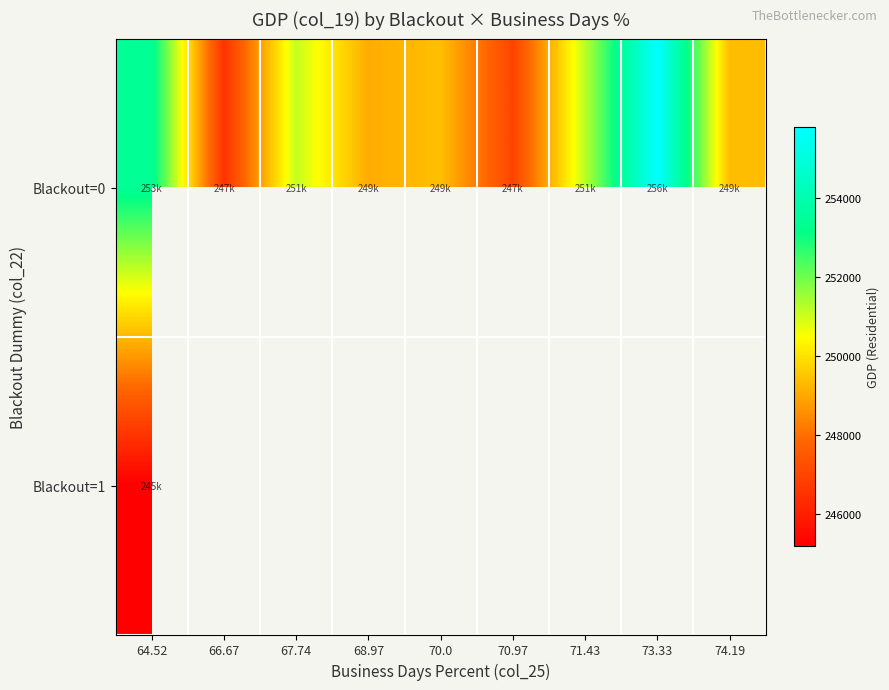

Rank the series by their maximum value, from lowest to highest.

Blackout=1, Blackout=0